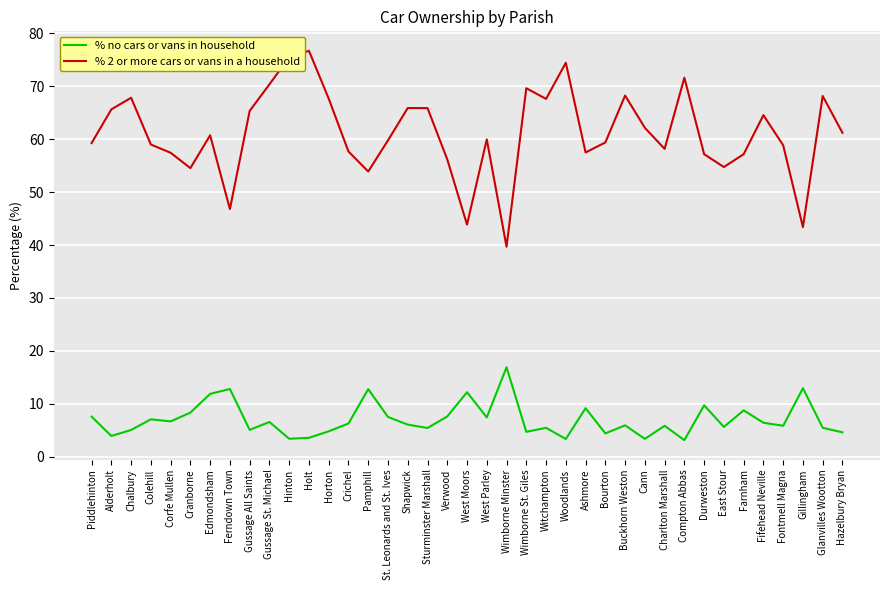

Which category has the highest value across all series?

Holt